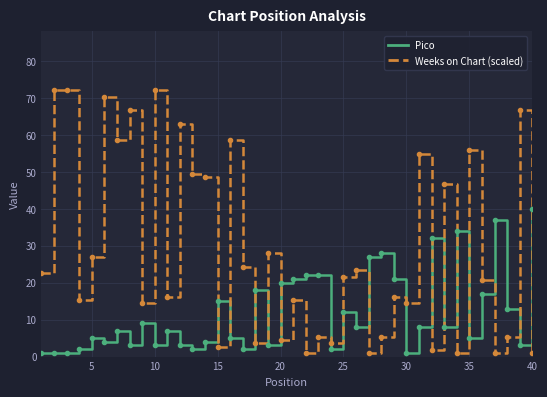

Rank the series by their maximum value, from lowest to highest.

Pico, Weeks on Chart (scaled)